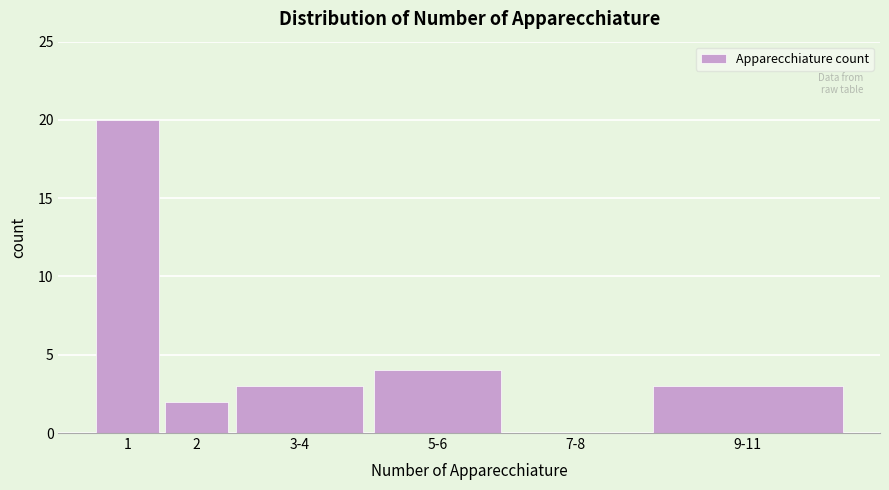

Reading left to right, transcribe all the data shown in this chart.

1=20	2=2	3-4=3	5-6=4	7-8=0	9-11=3